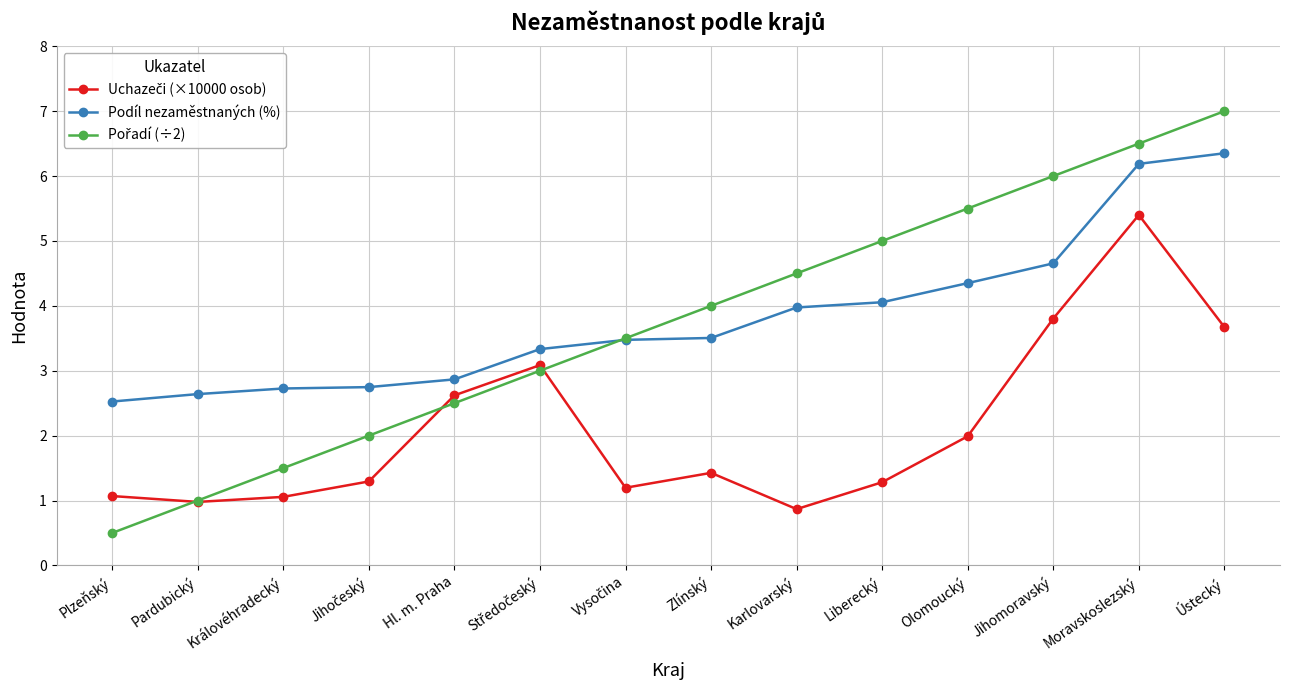

What is the spread (max minus min) of values at Karlovarský?

3.6